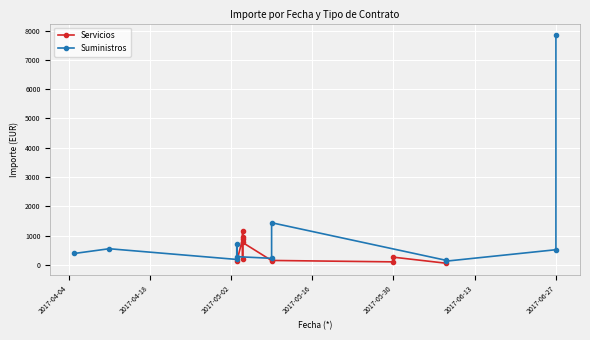

How many lines are shown in the chart?

2